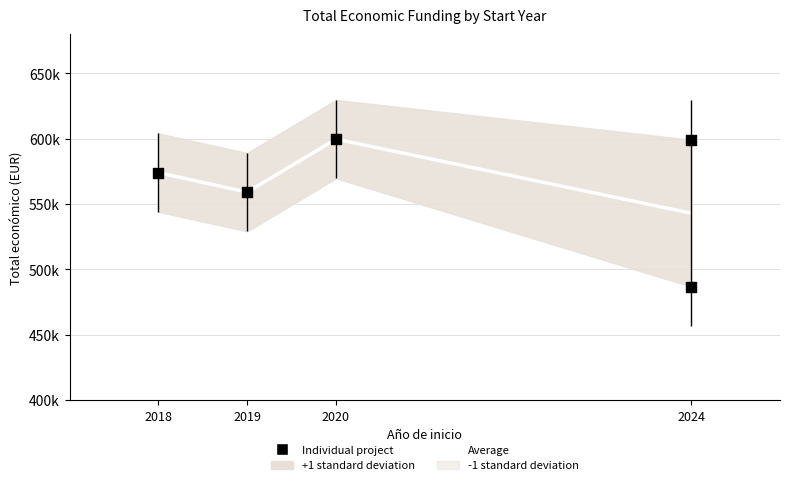

What is the ratio of the value at 2018 to the value at 2019?

1.0